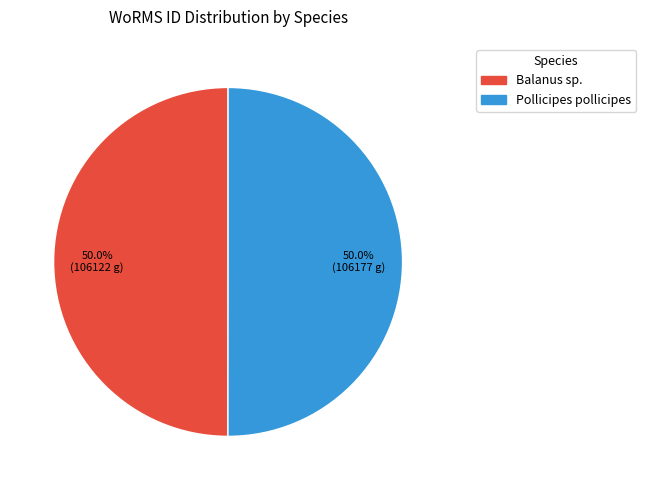

To the nearest percent, what portion does Pollicipes pollicipes represent?

50%